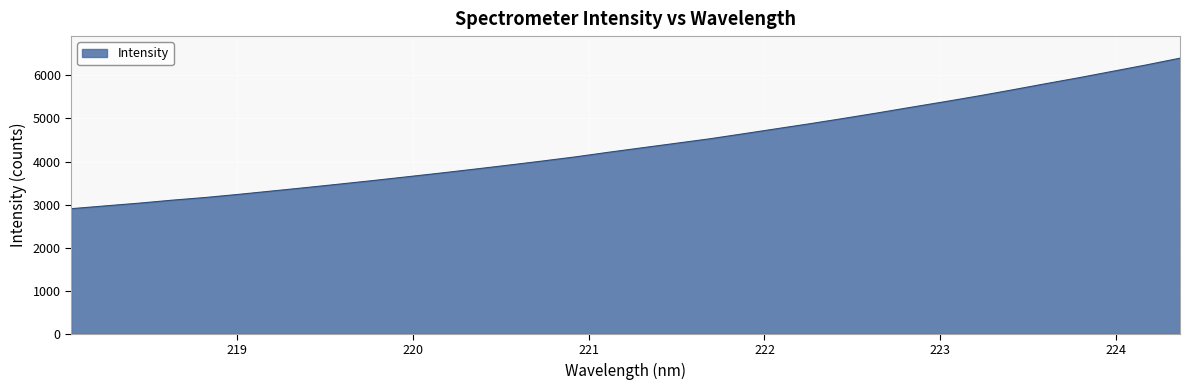

What is the difference between the maximum and minimum values?

3495.6